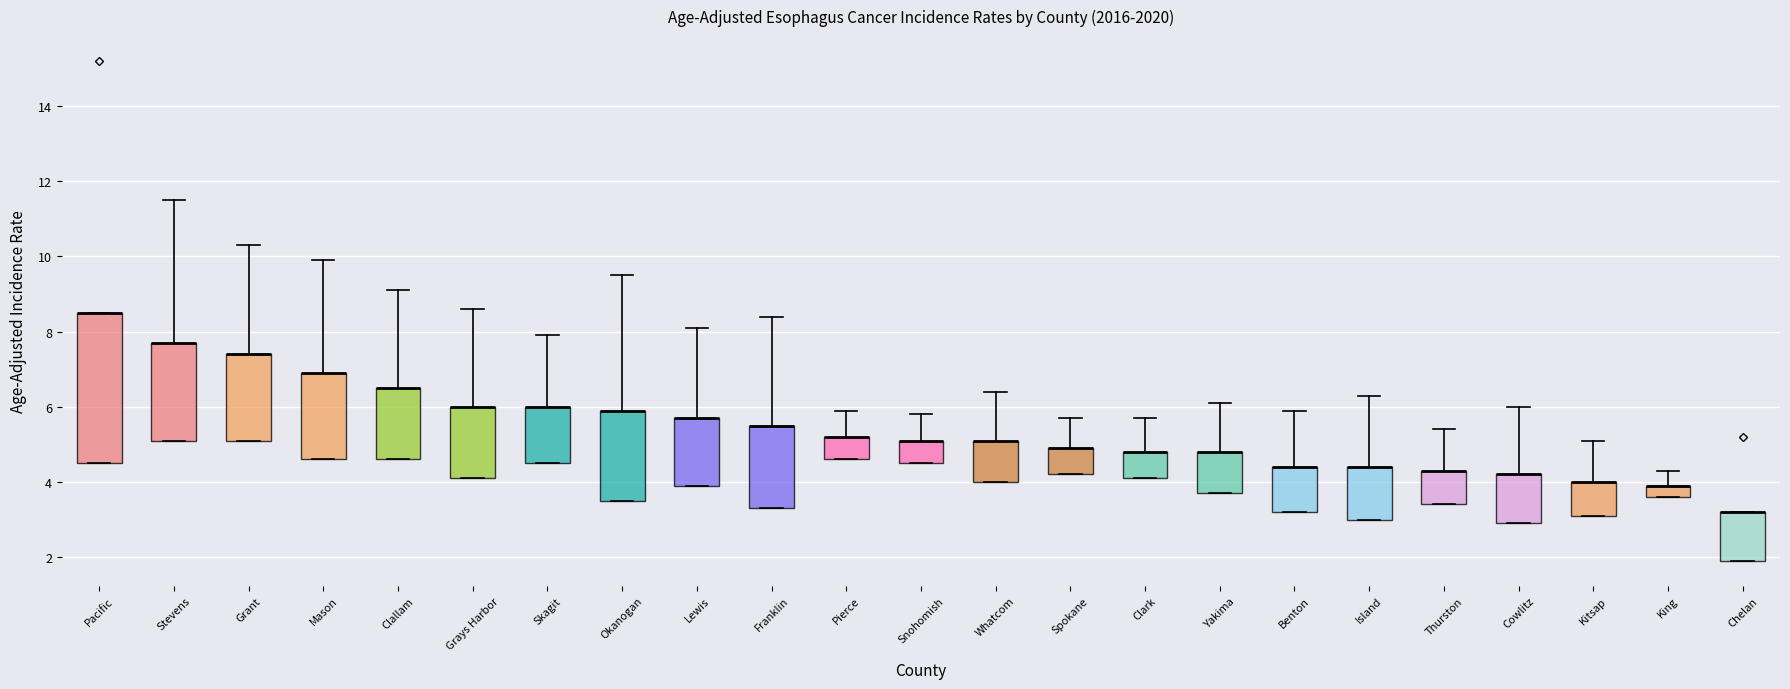

Where is the lower edge of the box for Thurston on the y-axis? The values are not printed on the chart, so give them approximately, as read against the axis.

3.4